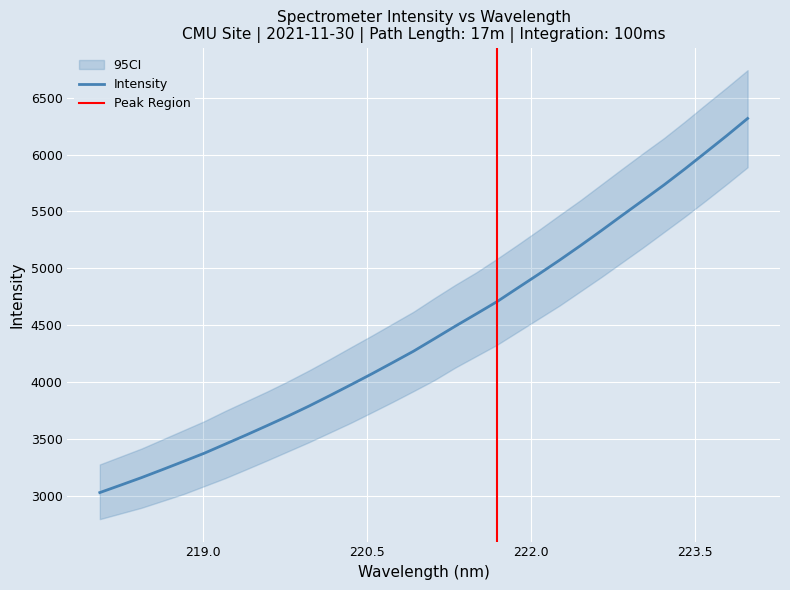

List the labels in order of value, smallest first.

218.0596, 218.2508, 218.442, 218.6332, 218.8244, 219.0156, 219.2067, 219.3979, 219.589, 219.7801, 219.9712, 220.1623, 220.3533, 220.5444, 220.7354, 220.9264, 221.1174, 221.3083, 221.4993, 221.6902, 221.8812, 222.0721, 222.263, 222.4538, 222.6447, 222.8355, 223.0264, 223.2172, 223.408, 223.5987, 223.7895, 223.9802